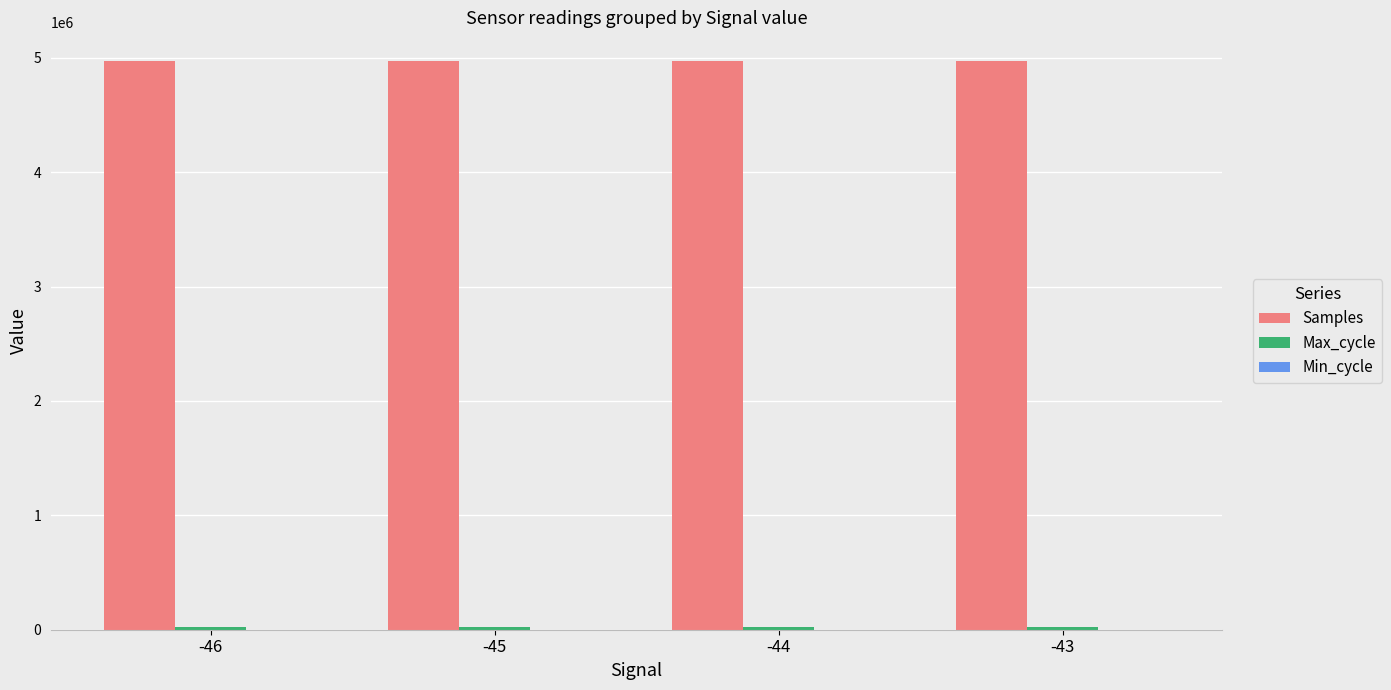

What is the sum of all Samples values?

19893480